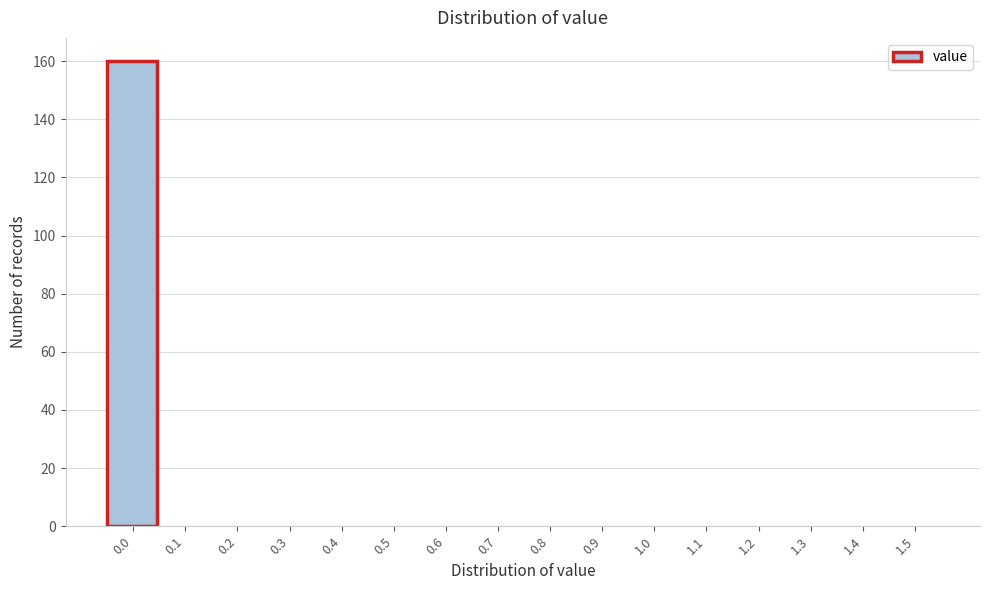

Reading left to right, transcribe all the data shown in this chart.

0.0=160	0.1=0	0.2=0	0.3=0	0.4=0	0.5=0	0.6=0	0.7=0	0.8=0	0.9=0	1.0=0	1.1=0	1.2=0	1.3=0	1.4=0	1.5=0